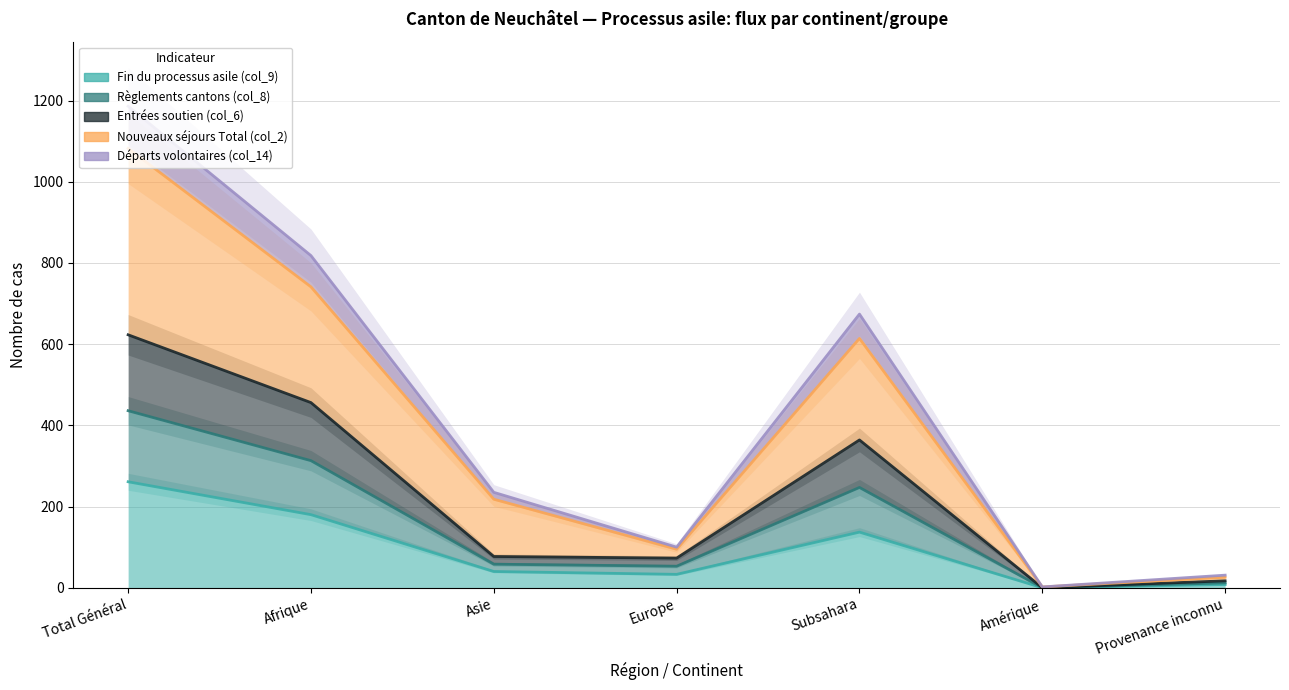

What is the value of the Règlements cantons (col_8) point at the 5th from the left?

364